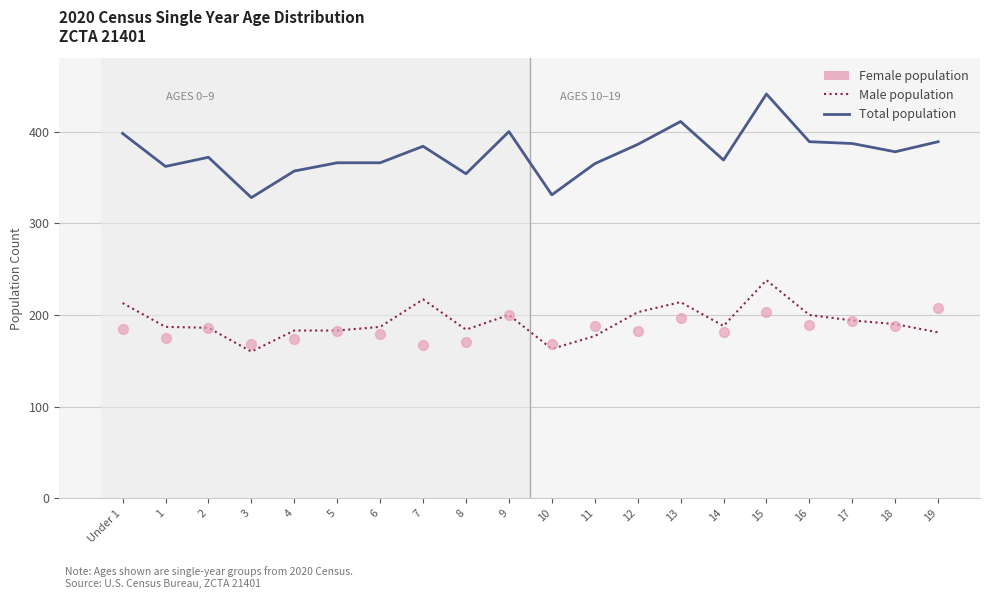

At how many categories does at least one series exceed 353?

18